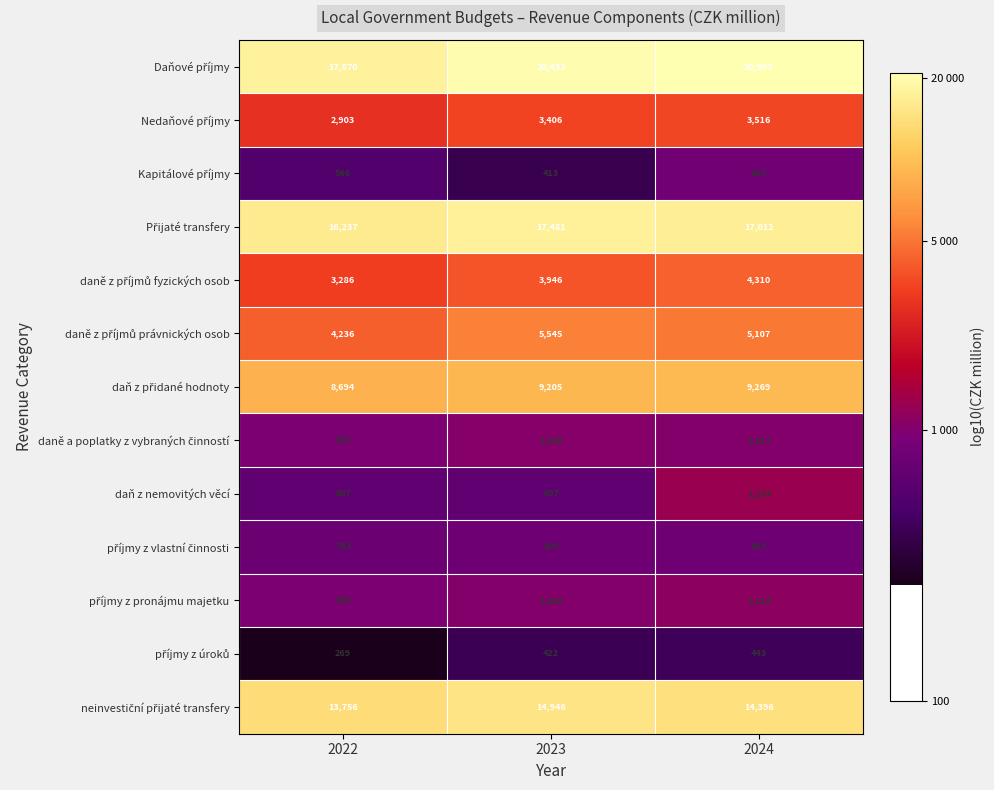

What is the spread (max minus min) of values at 2022?

17601